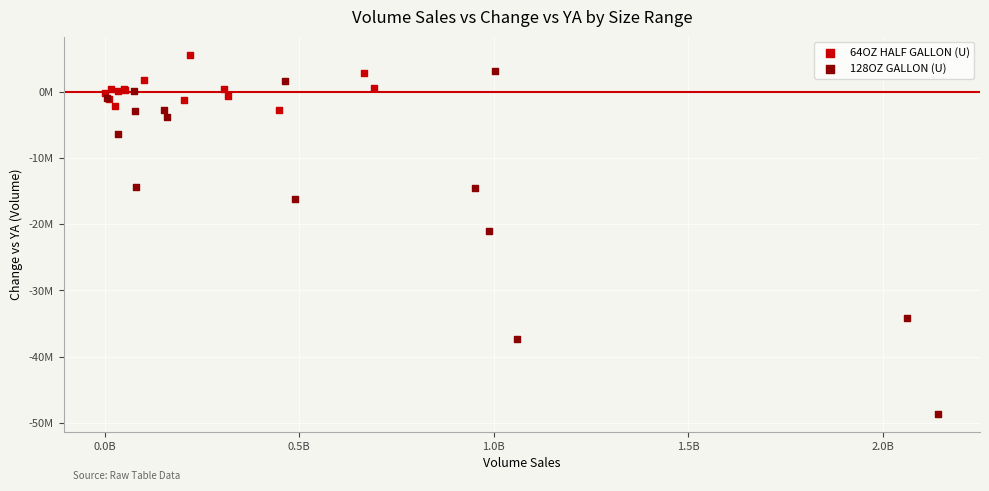

Which series reaches the maximum Y coordinate?

64OZ HALF GALLON (U)